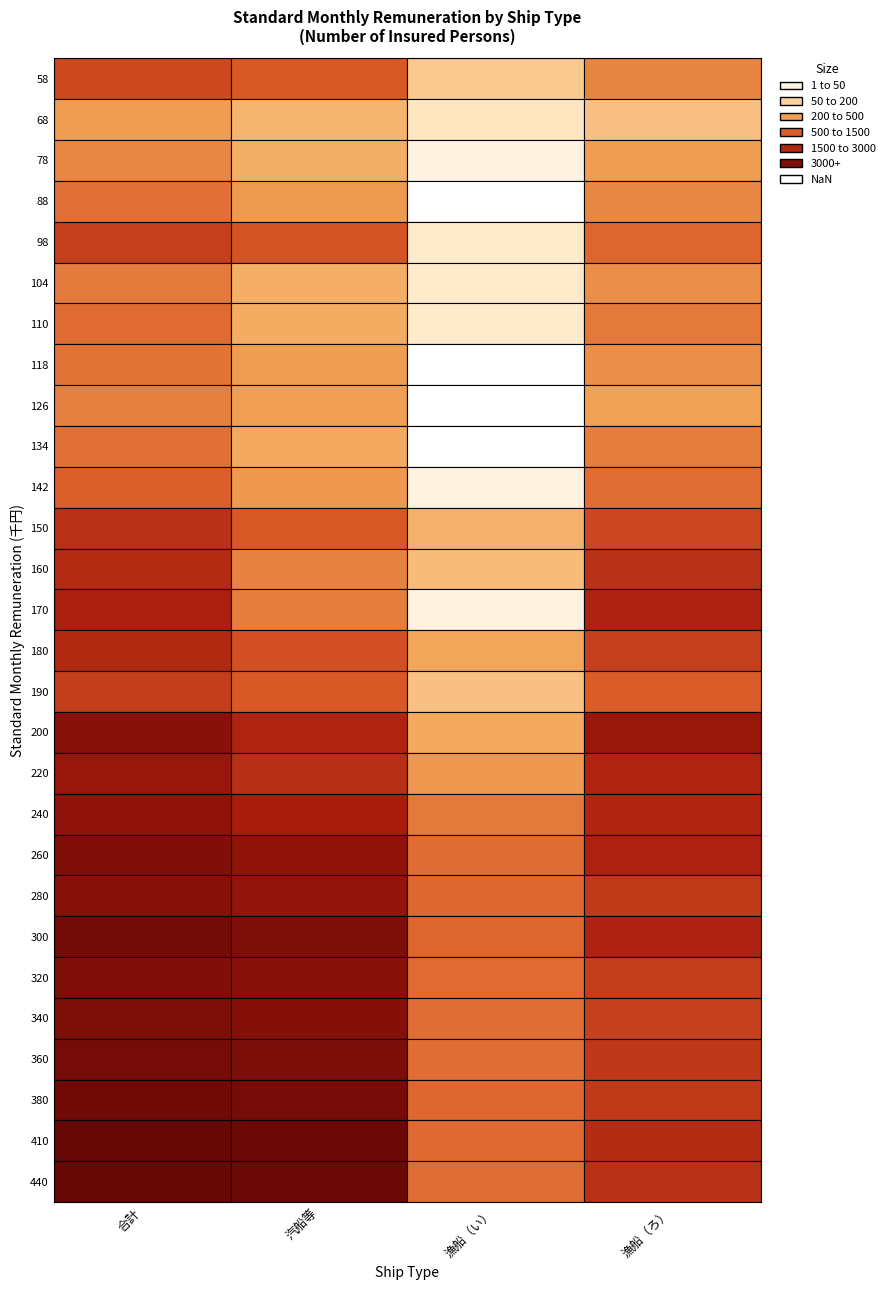

Which series has the widest spread of values?

410